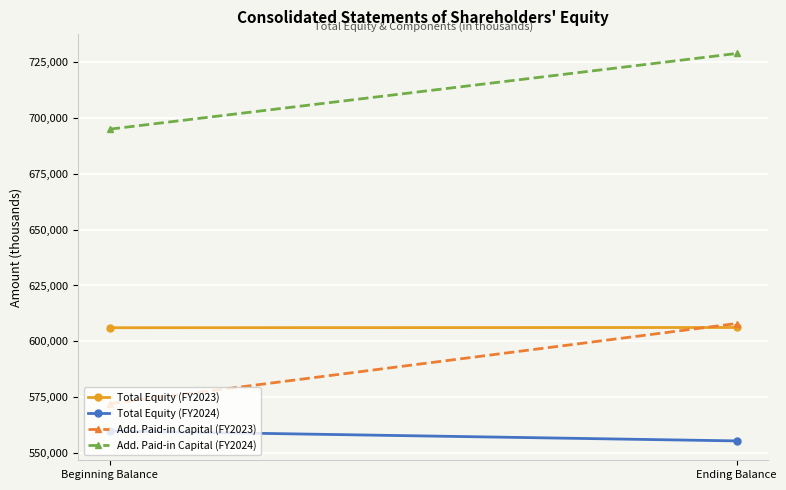

At how many categories does at least one series exceed 556321?

2